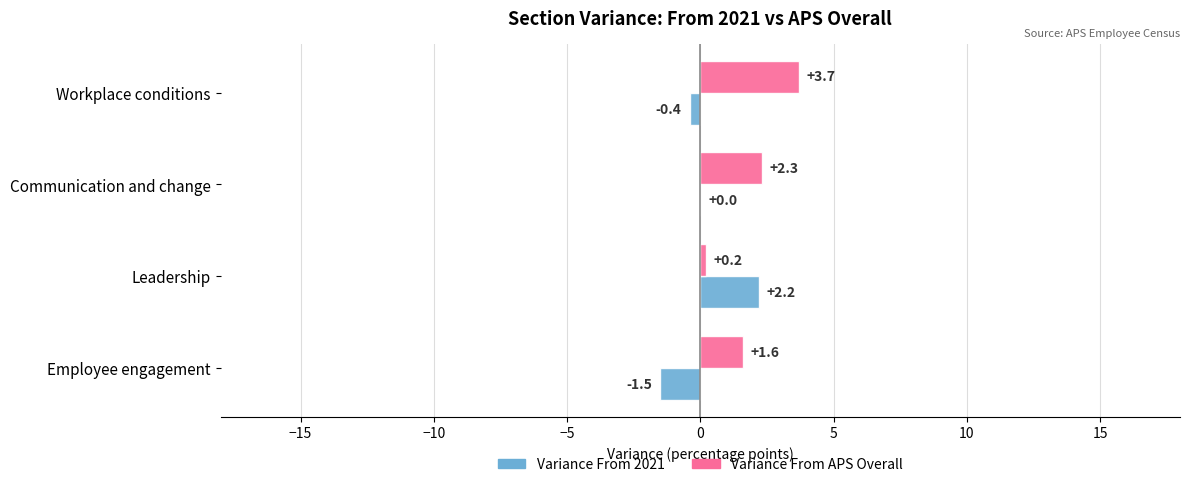

Is the value of Variance From 2021 at Communication and change greater than the value of Variance From APS Overall at Leadership?

No